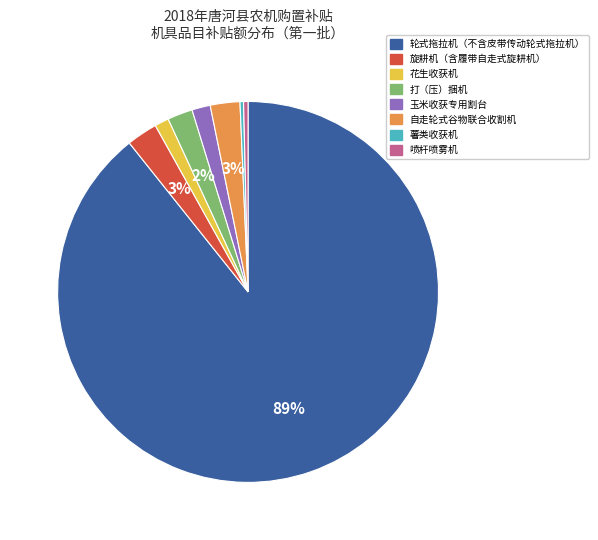

To the nearest percent, what is the difference between the 花生收获机 and 轮式拖拉机（不含皮带传动轮式拖拉机） slice percentages?

88%